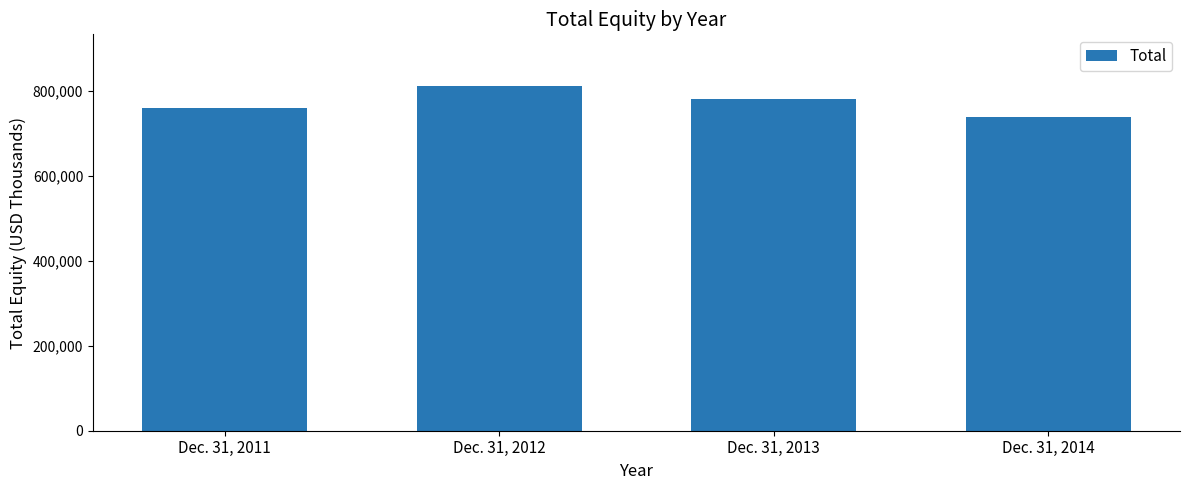

How many values are between 760520 and 811212?

3